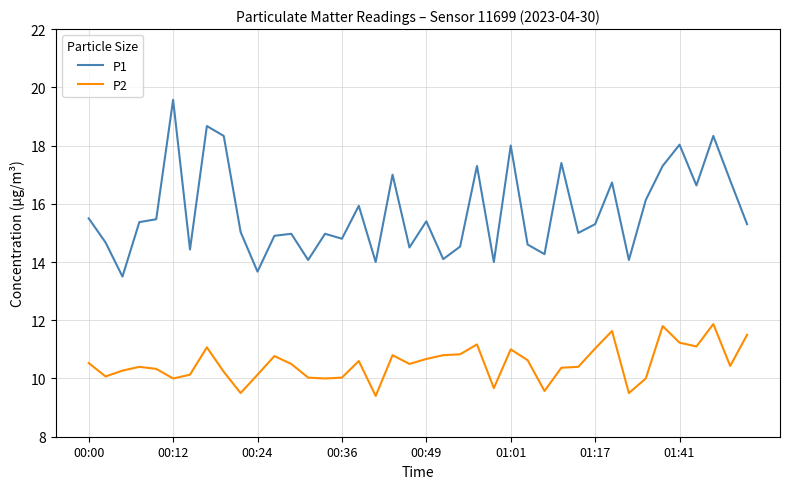

Which series has the widest spread of values?

P1